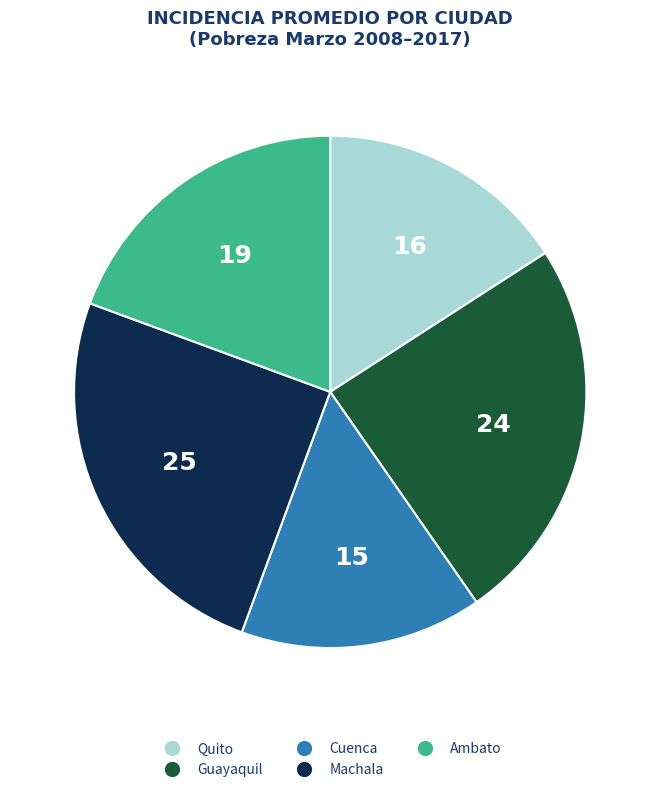

Is there any slice that represents more than half of the pie?

No